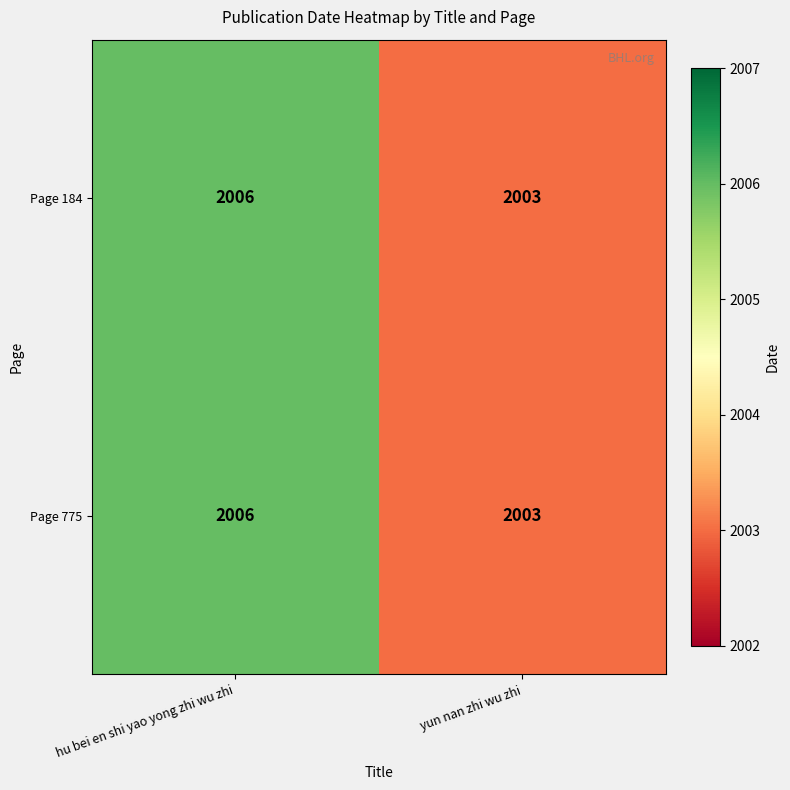

True or false: Page 775 has a value of 3148 at hu bei en shi yao yong zhi wu zhi.

False